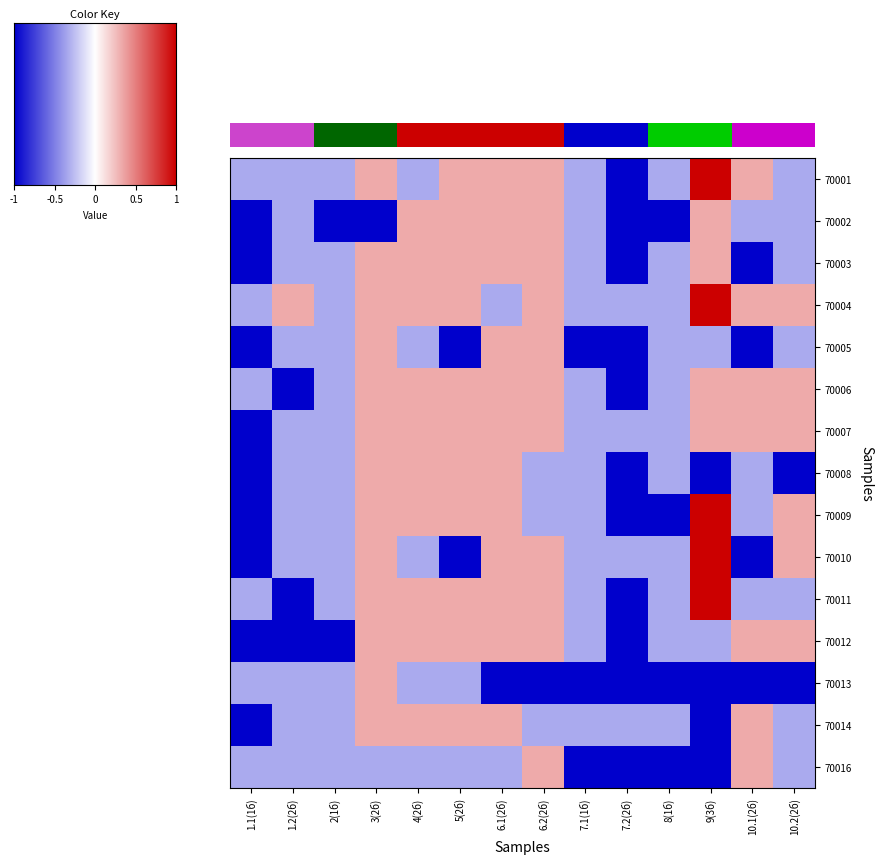

What is the difference between the 70014 values at 9(3б) and 1.2(2б)?

0.7